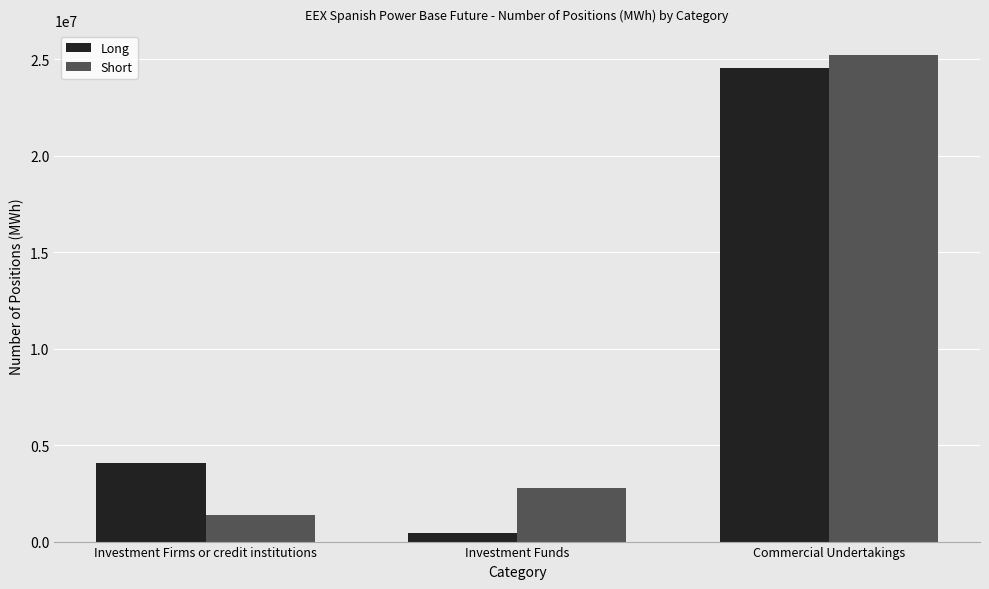

Which series changed the most between Investment Firms or credit institutions and Commercial Undertakings?

Short